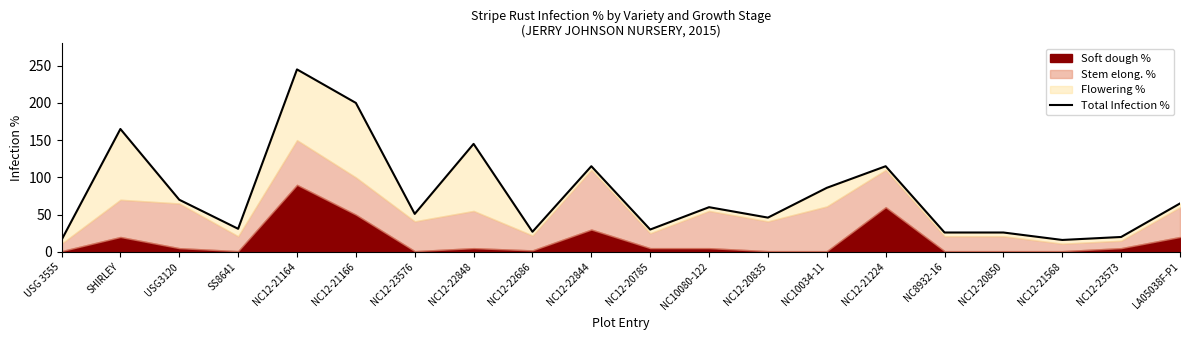

What is the average value?

78